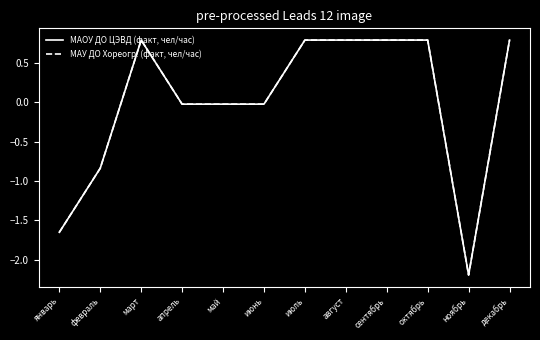

Which series has the widest spread of values?

МАОУ ДО ЦЭВД (факт, чел/час)